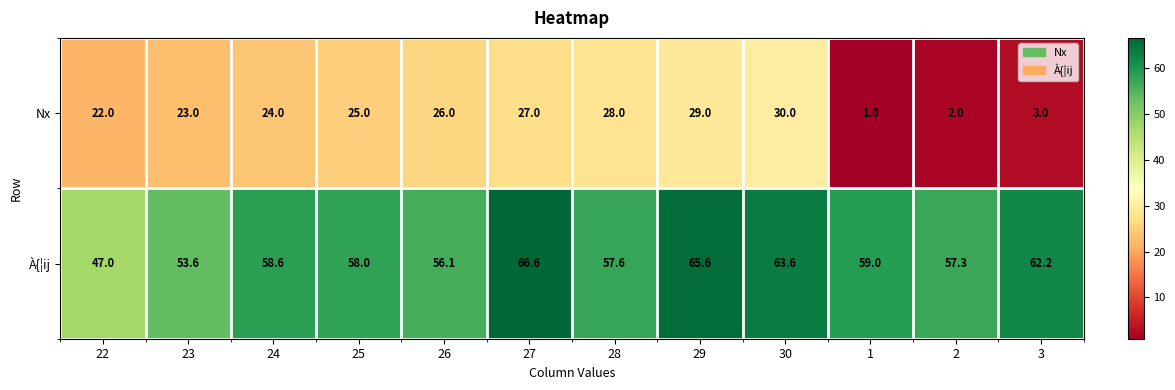

What is the sum of the Nx values at 24 and 22?

46.0